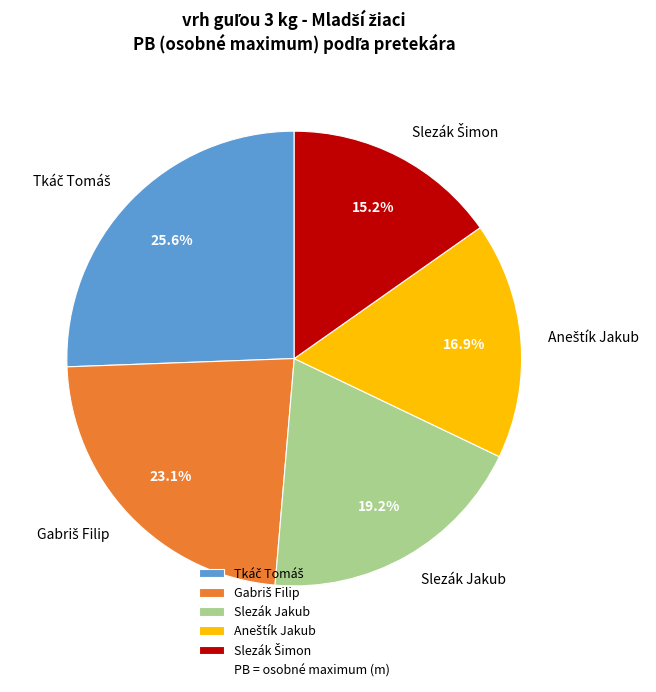

Is there a majority slice in this chart?

No